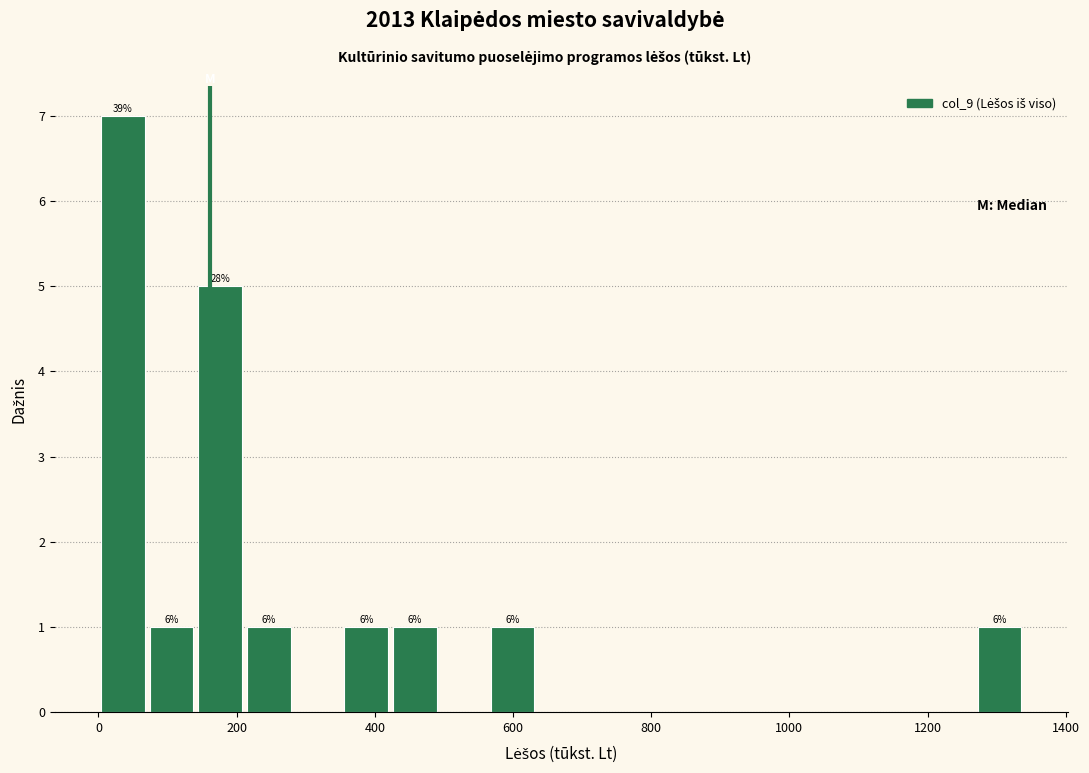

Around what value on the x-axis is the tallest bar? Give the approximate position of its centre, as read against the axis.

40